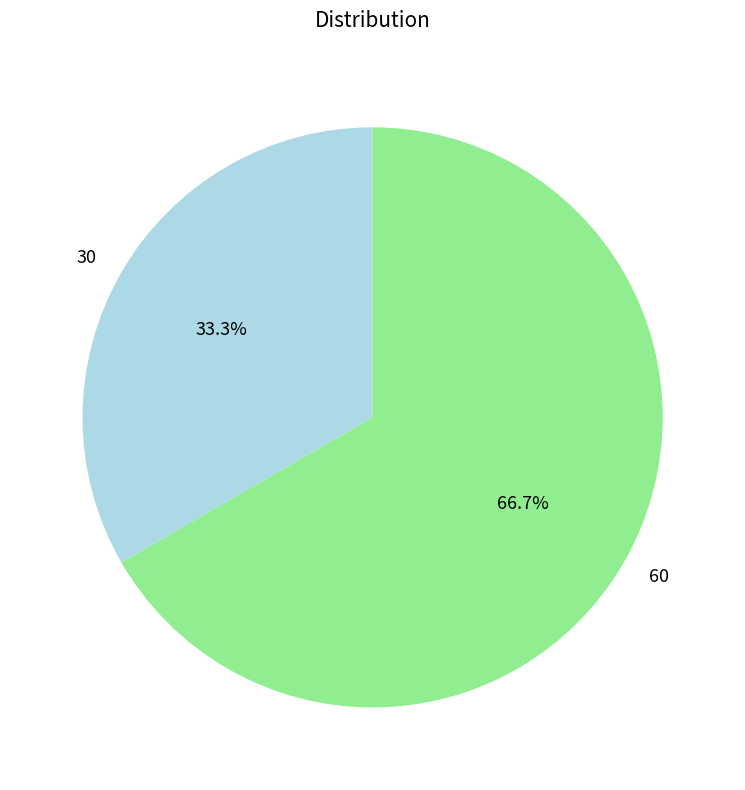

Which has a higher value, 30 or 60?

60